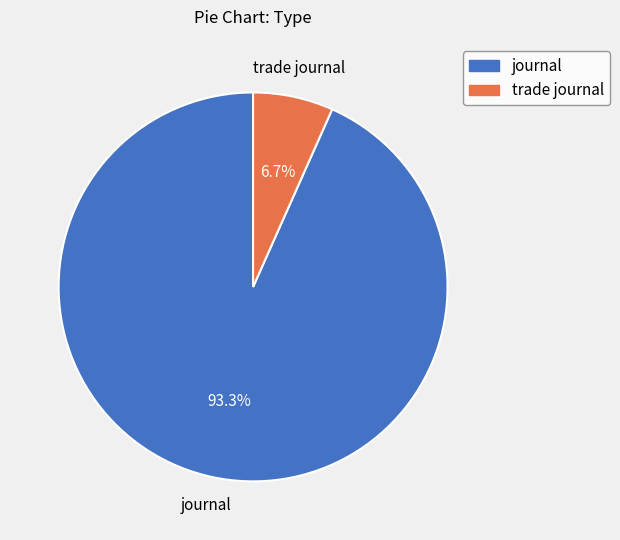

To the nearest percent, what is the difference between the trade journal and journal slice percentages?

87%